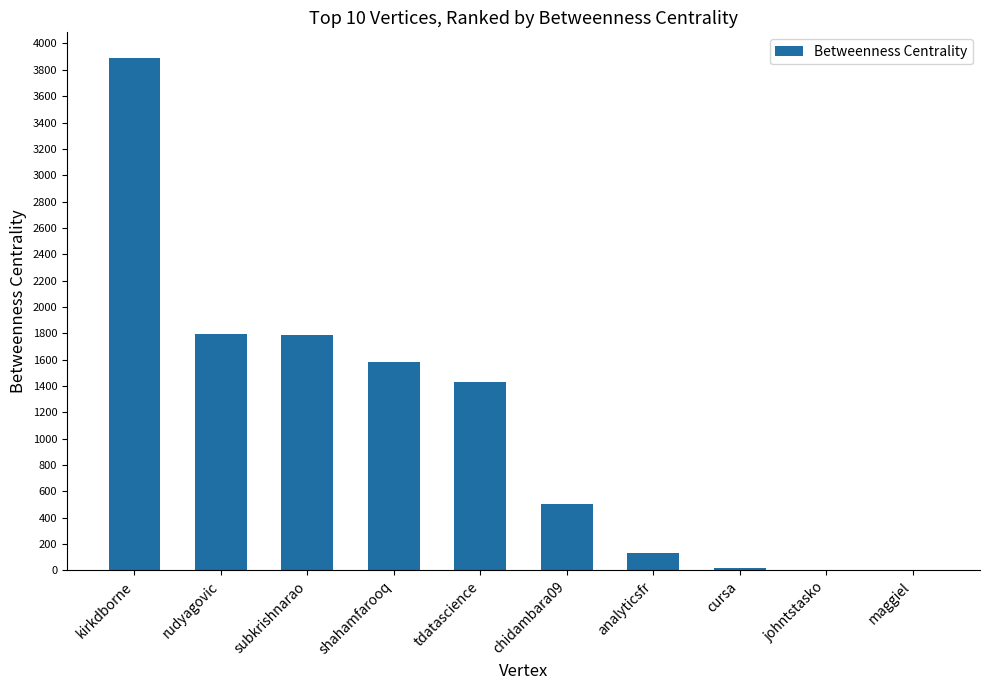

Which has a higher value, cursa or shahamfarooq?

shahamfarooq